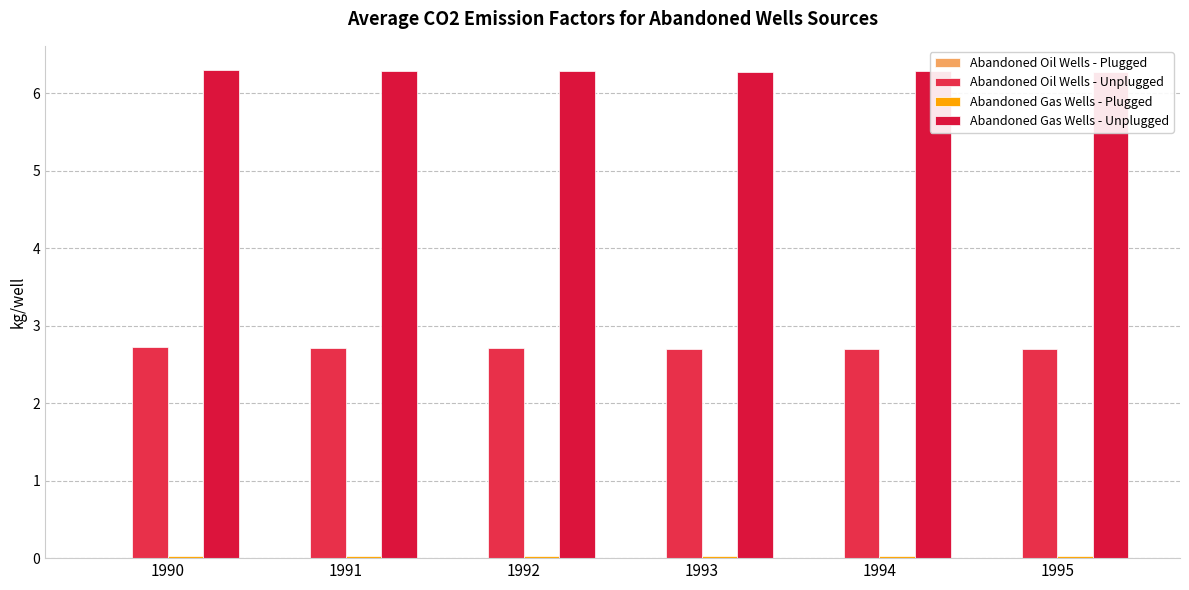

Which series has the widest spread of values?

Abandoned Oil Wells - Unplugged